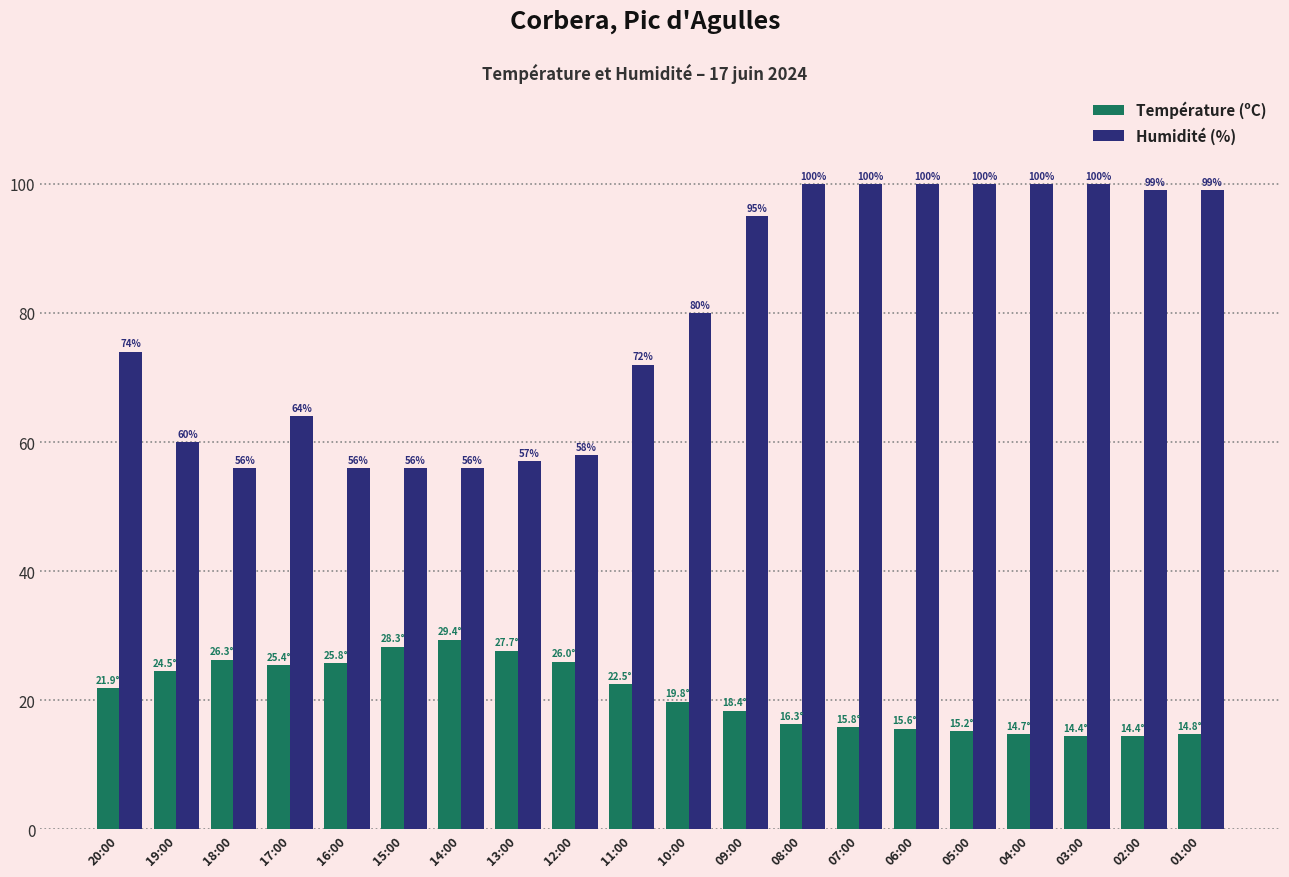

Is the value of Humidité (%) at 08:00 greater than the value of Température (ºC) at 04:00?

Yes